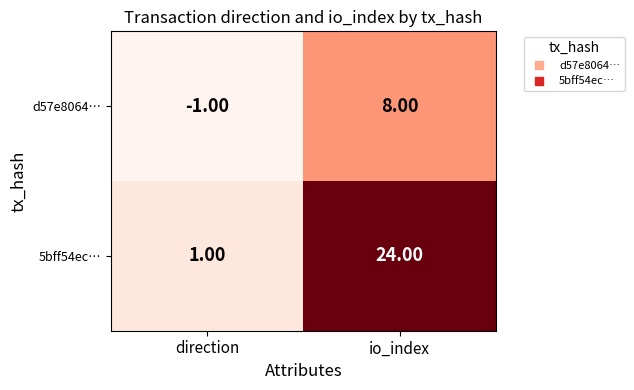

At which category is the sum across all series the highest?

io_index